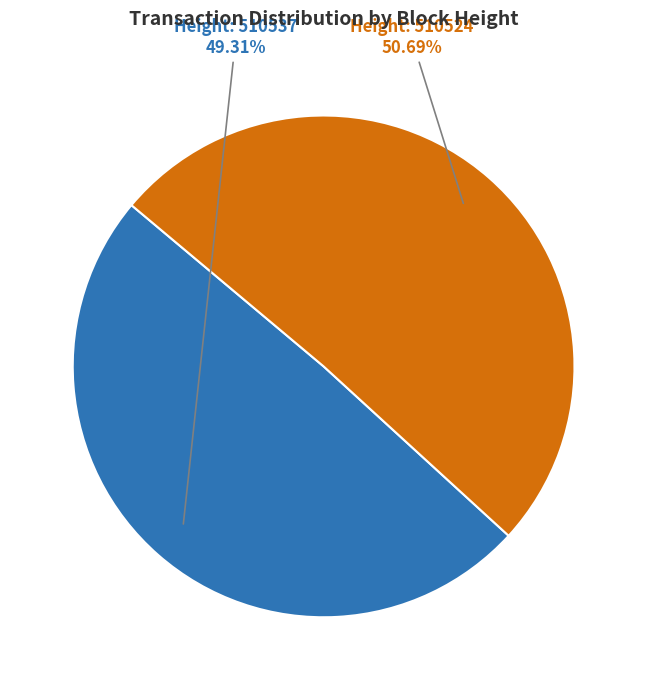

How many segments does this pie chart have?

2